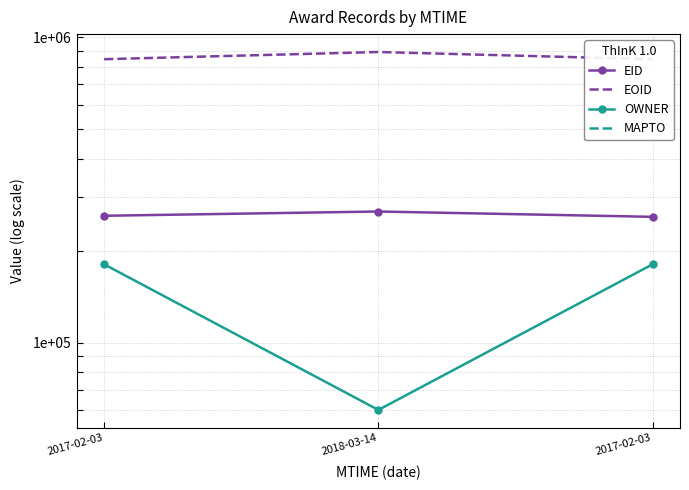

At which category does the chart reach its peak across all series?

2018-03-14